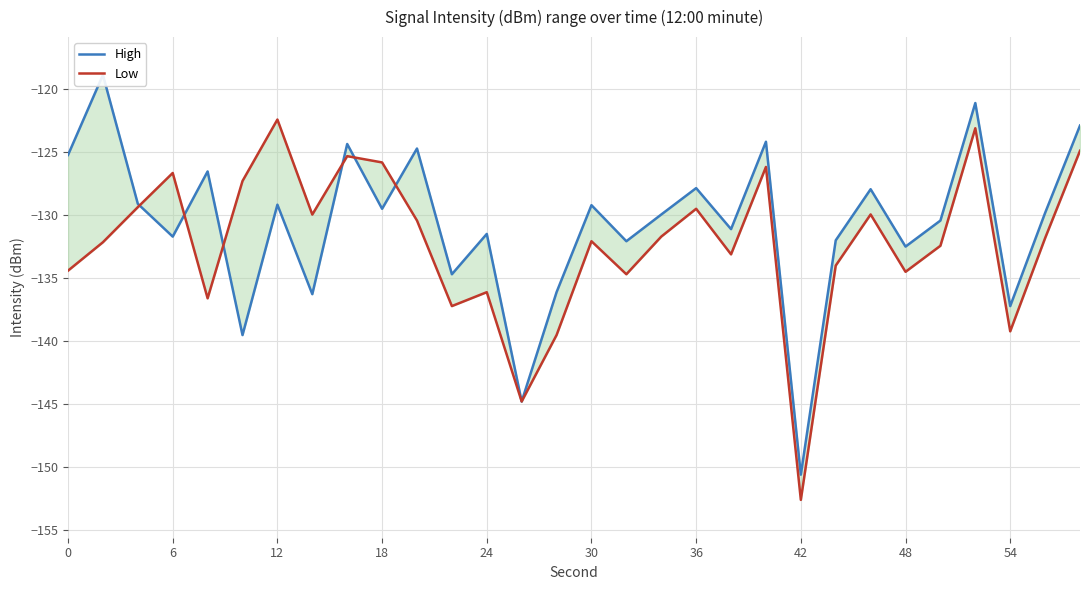

What is the average value of the High series?

-130.7